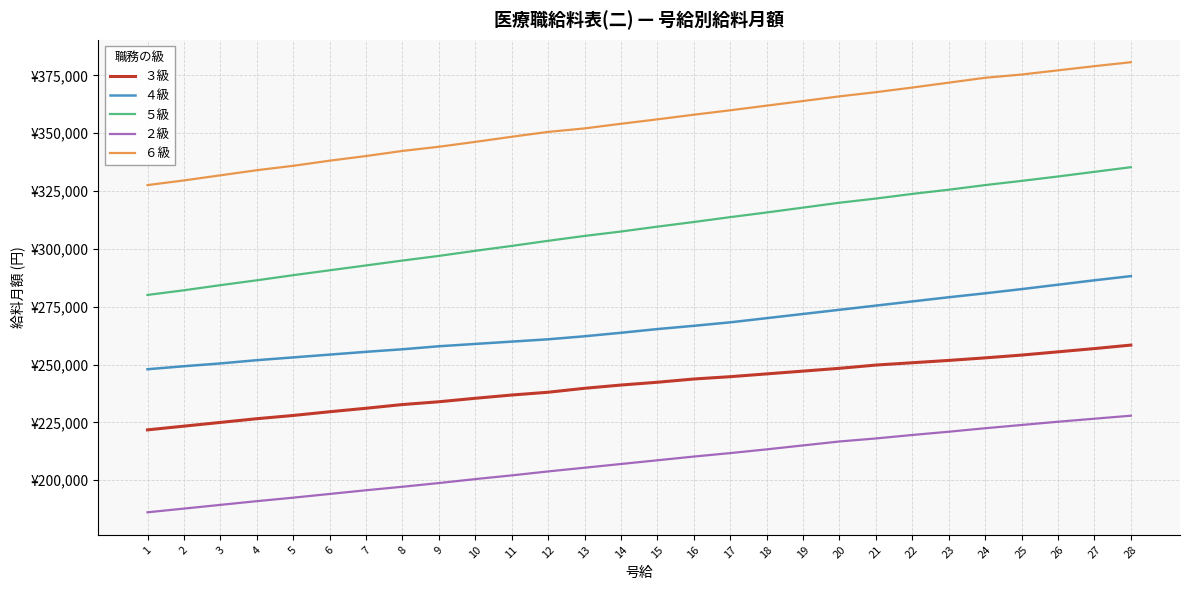

True or false: ２級 has more than 2 interior local peaks.

False